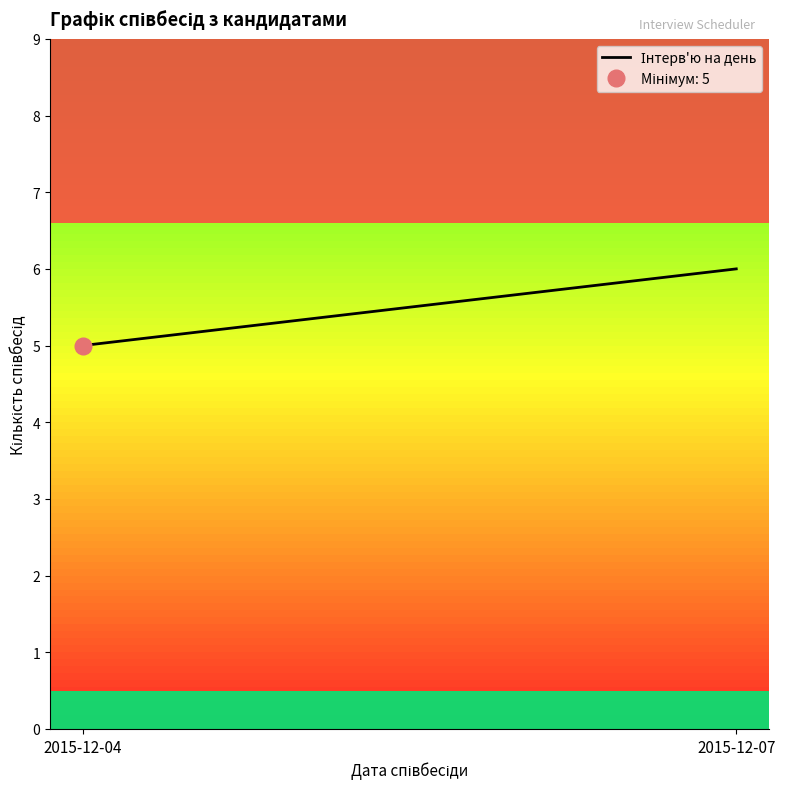

Reading left to right, list all the values displayed in this chart.

5	6